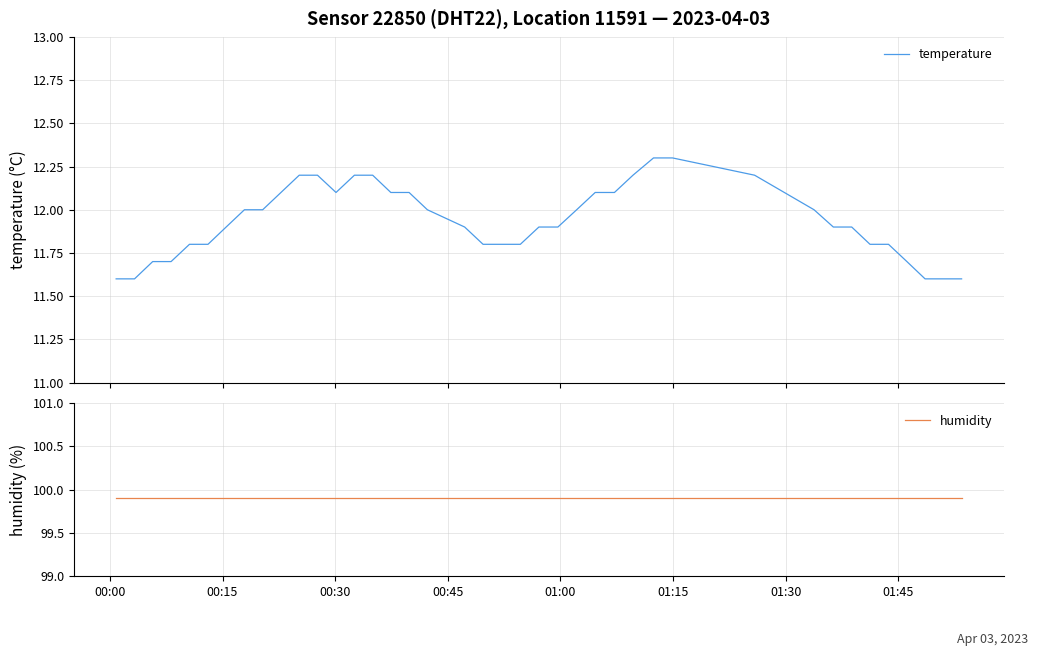

Is this an area chart (filled region under the line)?

No